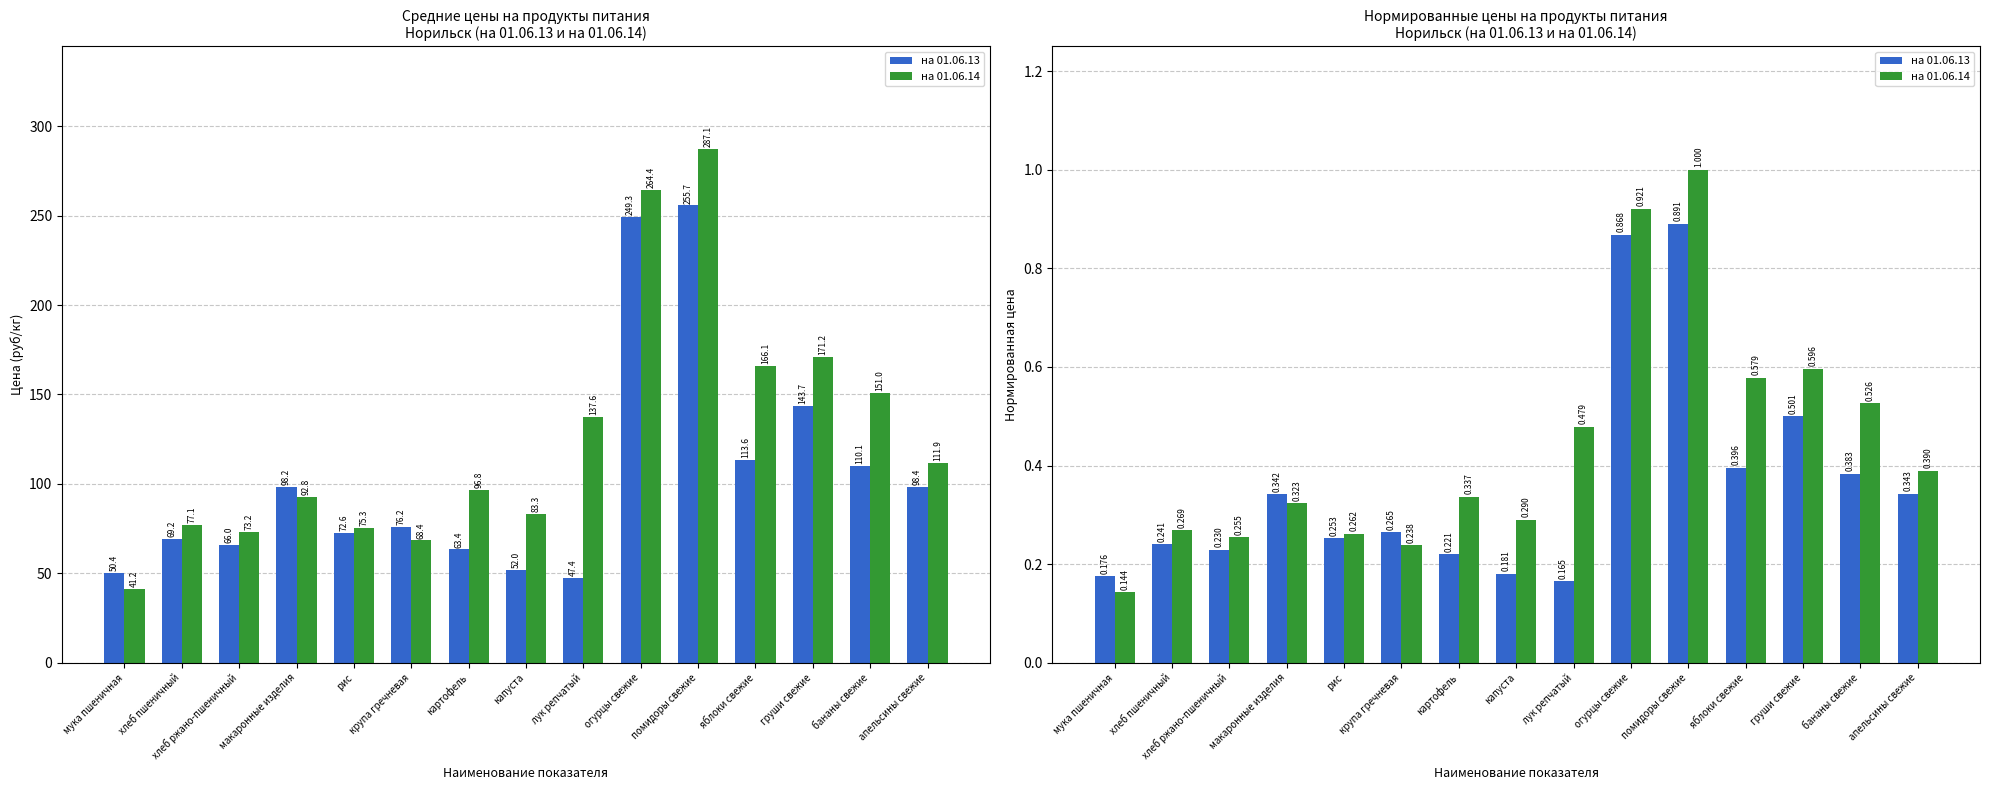

Rank the categories by на 01.06.13 value from lowest to highest.

лук репчатый, мука пшеничная, капуста, картофель, хлеб ржано-пшеничный, хлеб пшеничный, рис, крупа гречневая, макаронные изделия, апельсины свежие, бананы свежие, яблоки свежие, груши свежие, огурцы свежие, помидоры свежие